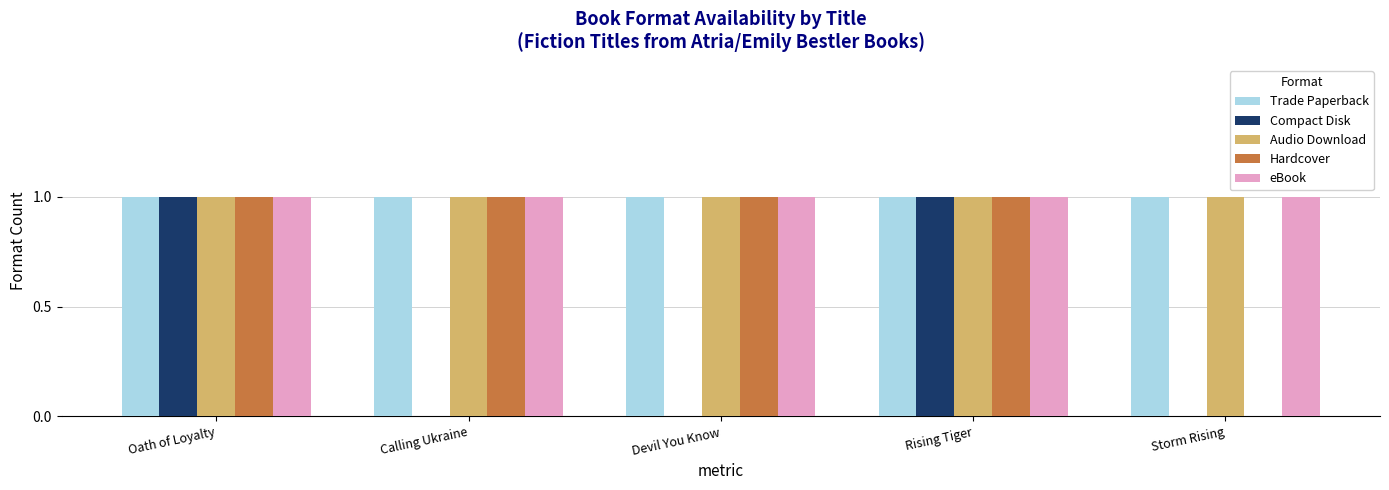

Reading right to left, extract all data points from this chart.

Trade Paperback: 1	1	1	1	1
Compact Disk: 0	1	0	0	1
Audio Download: 1	1	1	1	1
Hardcover: 0	1	1	1	1
eBook: 1	1	1	1	1